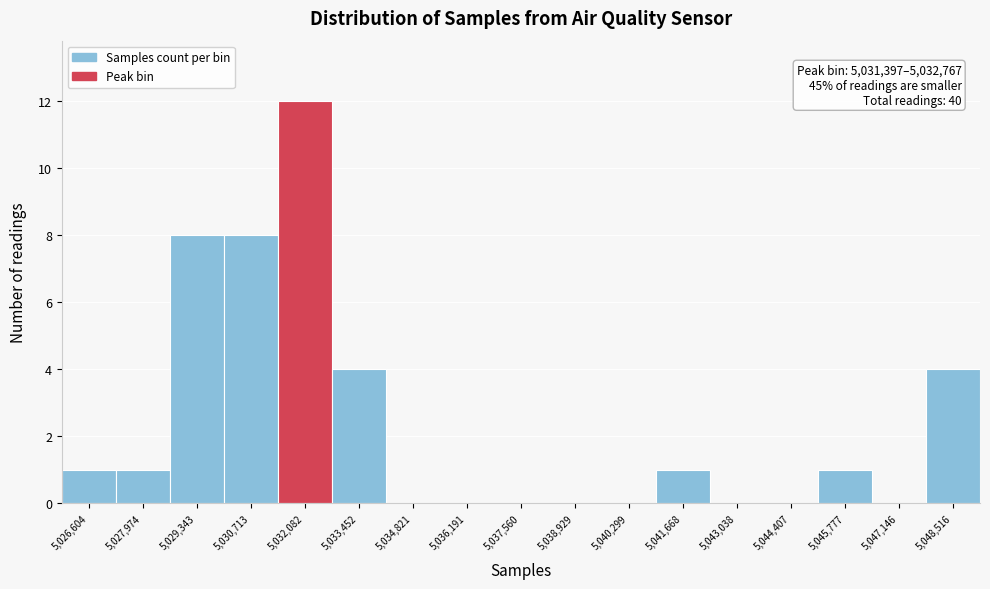

Over which range of the x-axis is the bar tallest?

5031400 to 5032800